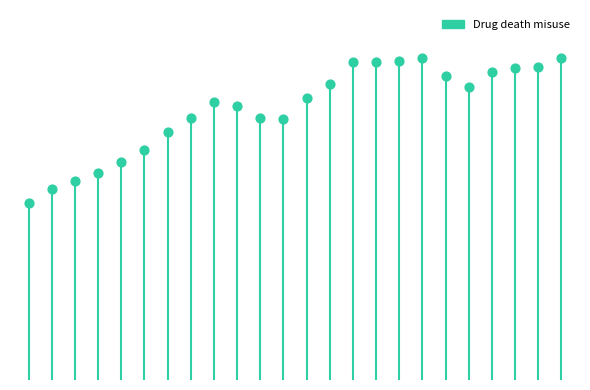

Which has a higher value, 2007 or 2010?

2010